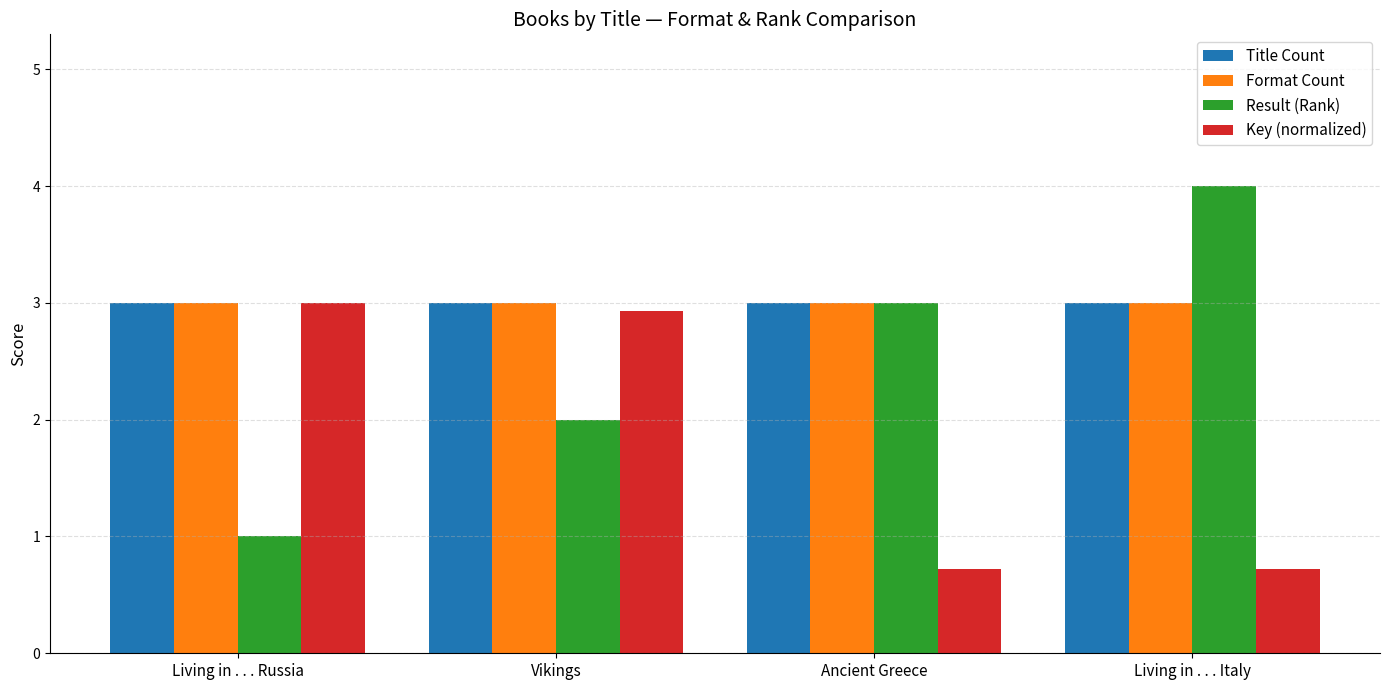

What is the average value of the Title Count series?

3.0